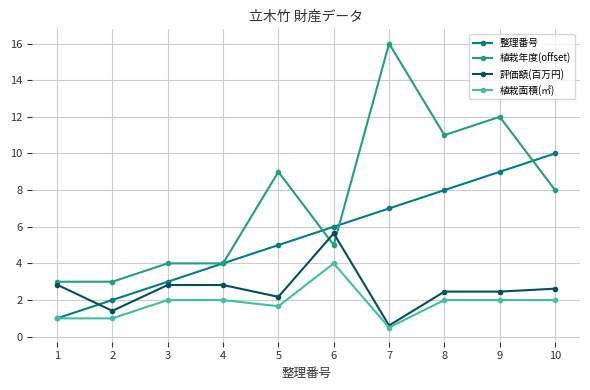

Which series has the largest total across all categories?

植栽年度(offset)